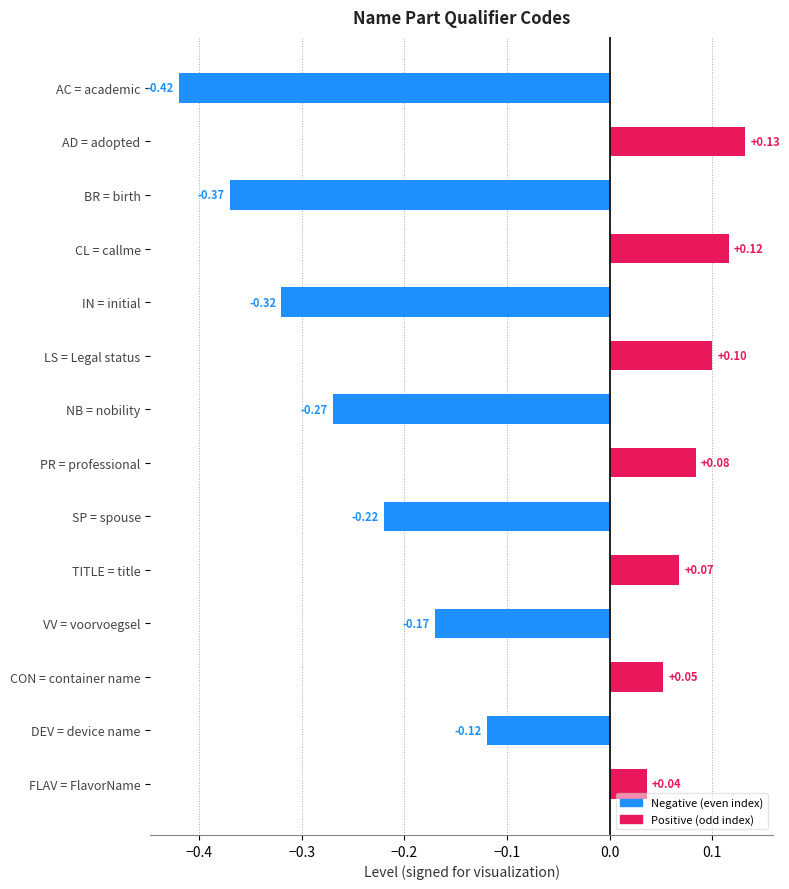

Does the chart contain any negative values?

Yes